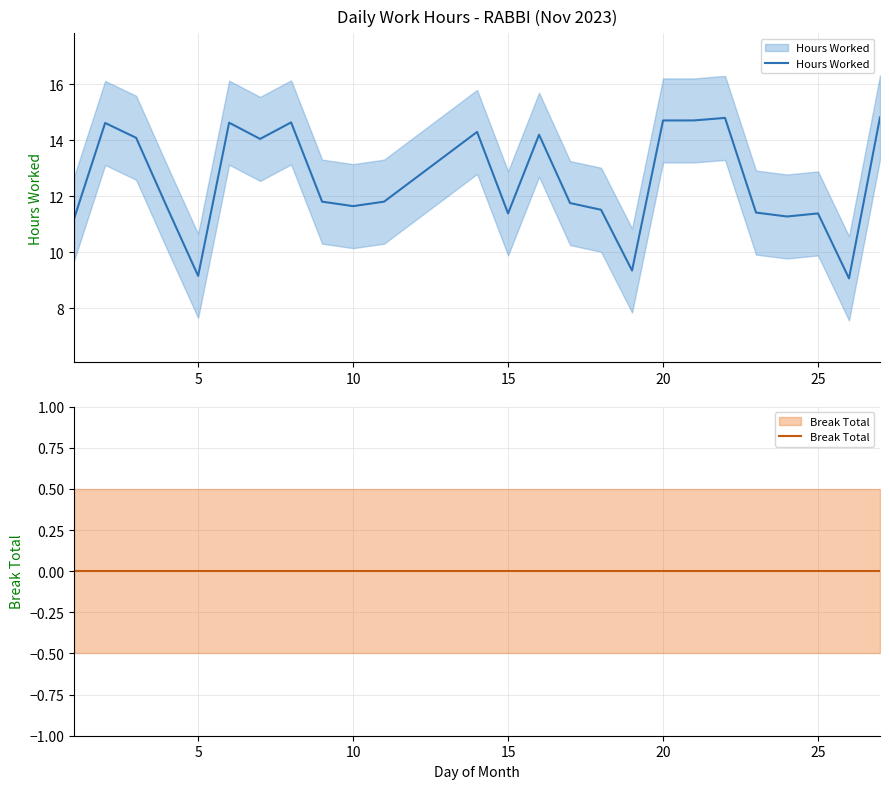

True or false: Hours Worked and Break Total cross at least once.

False